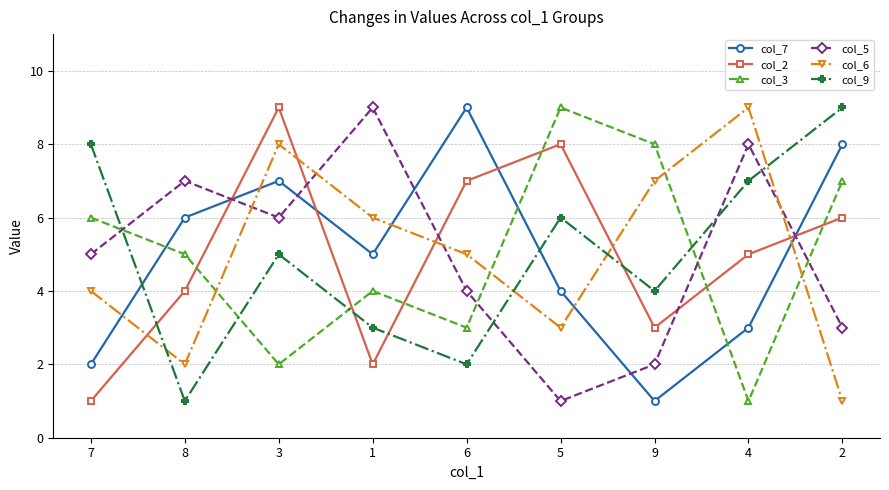

Reading left to right, list all the values displayed in this chart.

col_7: 7=2	8=6	3=7	1=5	6=9	5=4	9=1	4=3	2=8
col_2: 7=1	8=4	3=9	1=2	6=7	5=8	9=3	4=5	2=6
col_3: 7=6	8=5	3=2	1=4	6=3	5=9	9=8	4=1	2=7
col_5: 7=5	8=7	3=6	1=9	6=4	5=1	9=2	4=8	2=3
col_6: 7=4	8=2	3=8	1=6	6=5	5=3	9=7	4=9	2=1
col_9: 7=8	8=1	3=5	1=3	6=2	5=6	9=4	4=7	2=9